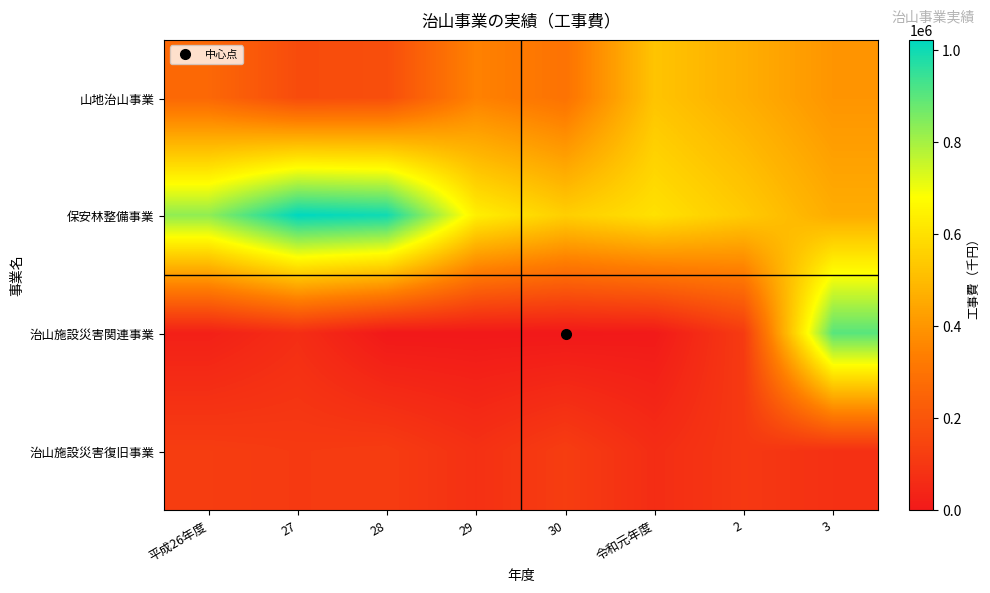

Reading right to left, extract all data points from this chart.

山地治山事業: 3=398715.0	2=466301.0	令和元年度=524420.0	30=299234.0	29=346892.0	28=177968.0	27=169805.6	平成26年度=263672.0
保安林整備事業: 3=461747.0	2=542112.0	令和元年度=602828.0	30=552858.0	29=639949.0	28=1000676.0	27=1022636.3	平成26年度=829414.0
治山施設災害関連事業: 3=903519.0	2=113398.0	令和元年度=4050.0	30=0.0	29=0.0	28=0.0	27=69015.4	平成26年度=25222.0
治山施設災害復旧事業: 3=79697.0	2=105071.0	令和元年度=67584.0	30=120972.0	29=79589.0	28=117034.0	27=110946.9	平成26年度=120392.0